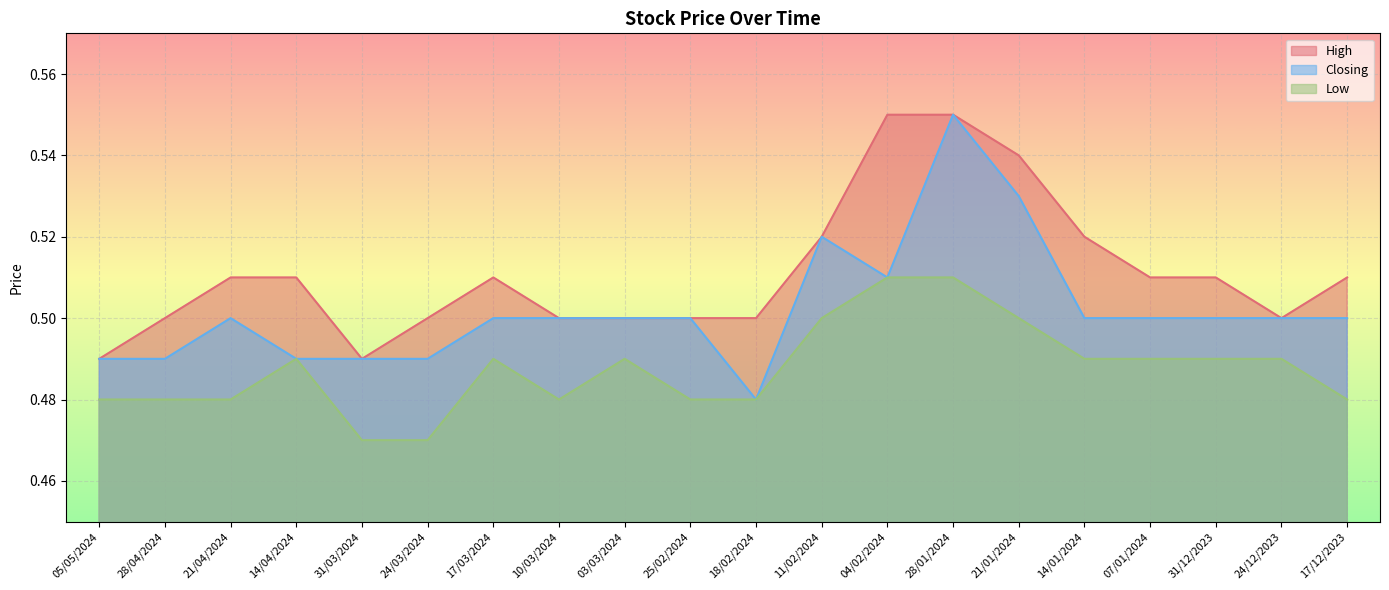

What is the average value of the High series?

0.5